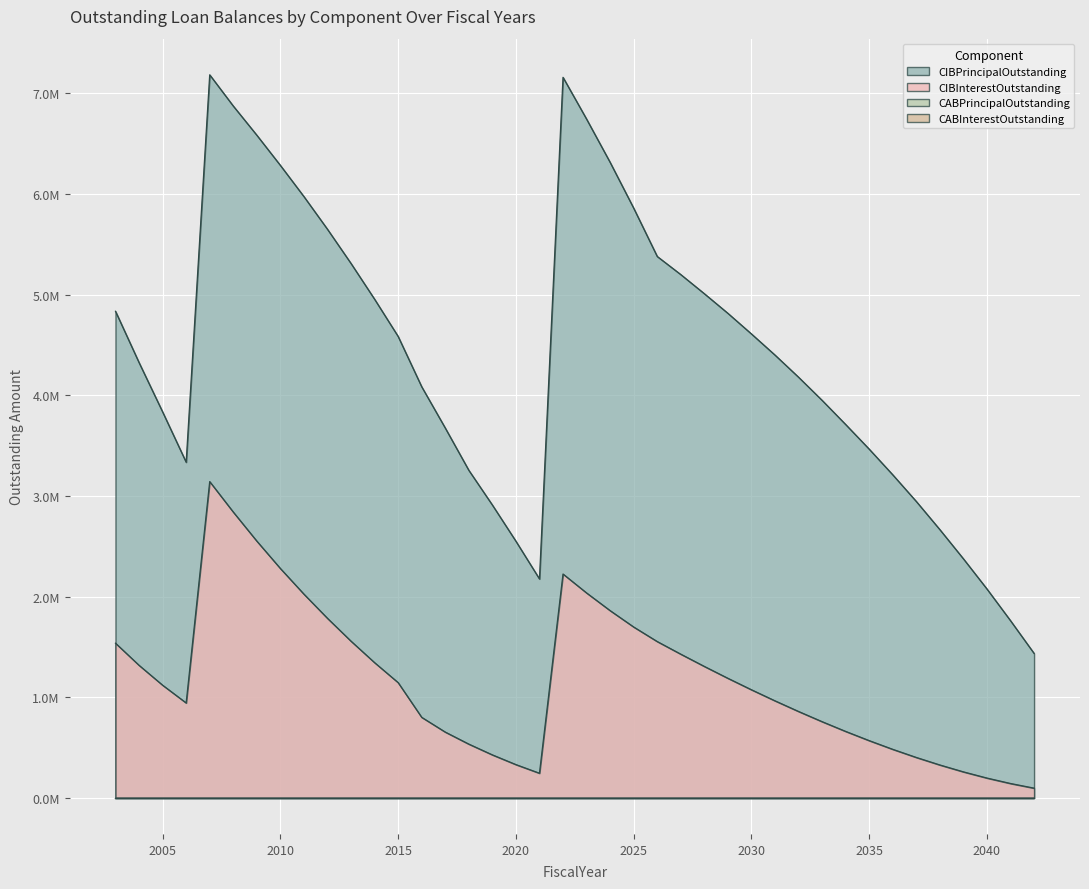

What is the total value across all series at 2007?

10327420.0